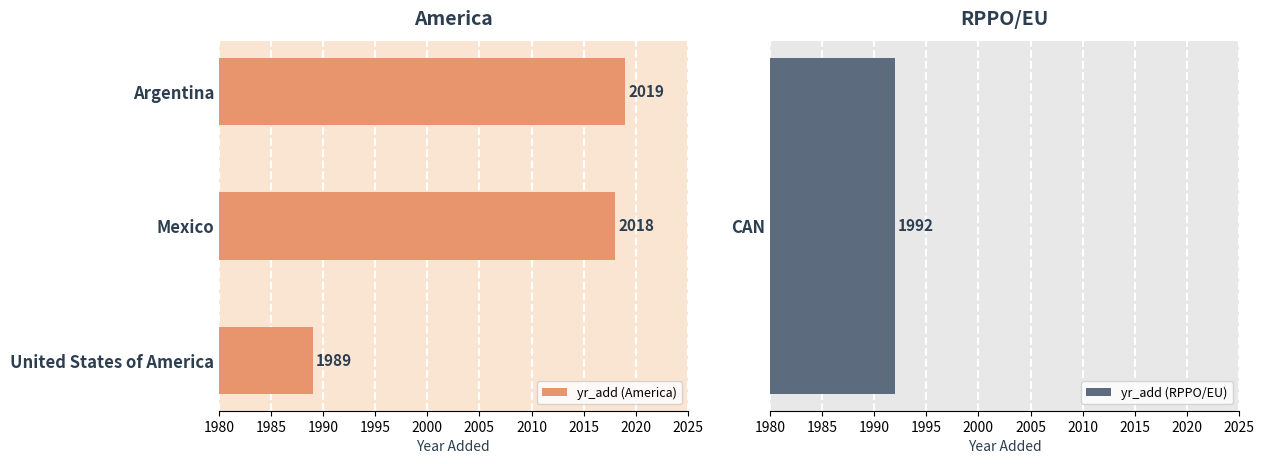

What is the value of the 2nd bar from the left?

2018